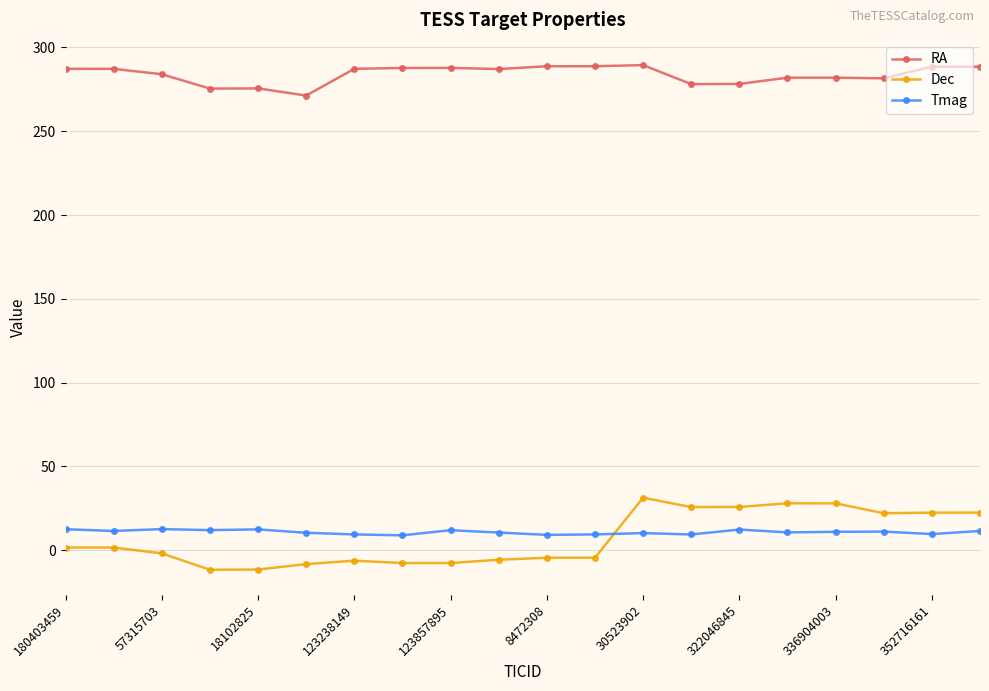

What is the value of the Dec point at the 18th from the left?

22.1